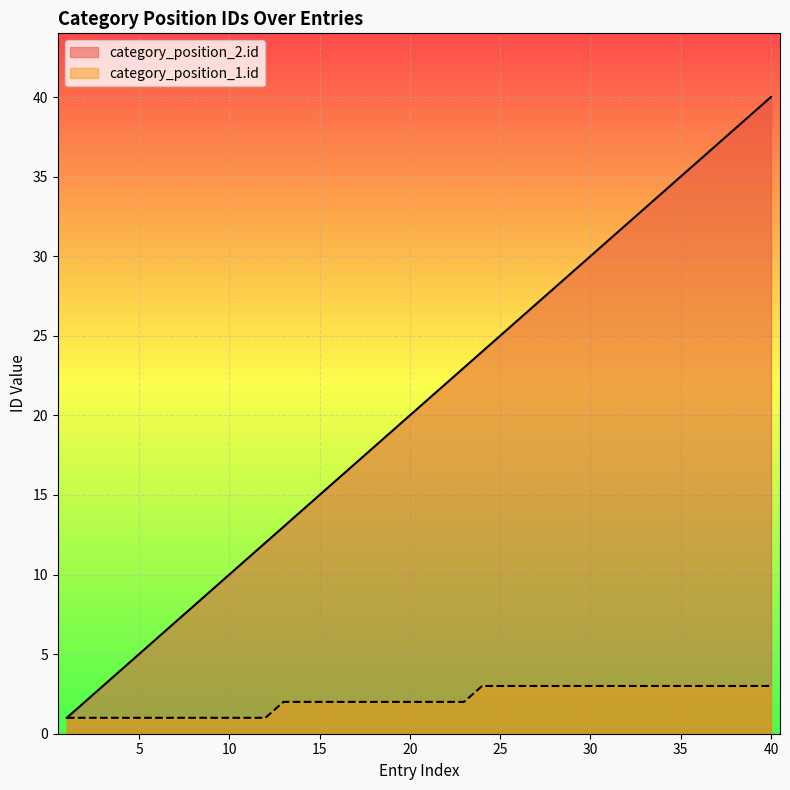

At which label does category_position_1.id first exceed 2?

24